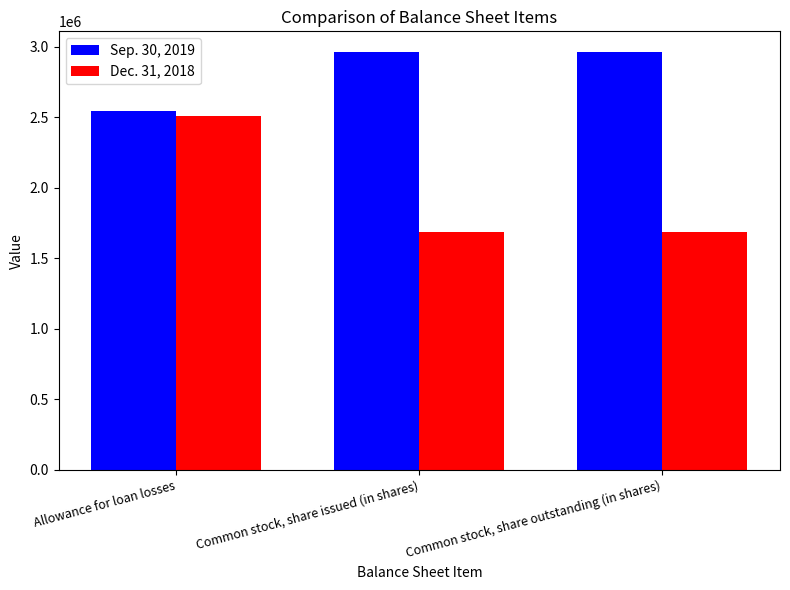

How many groups of bars are there?

3